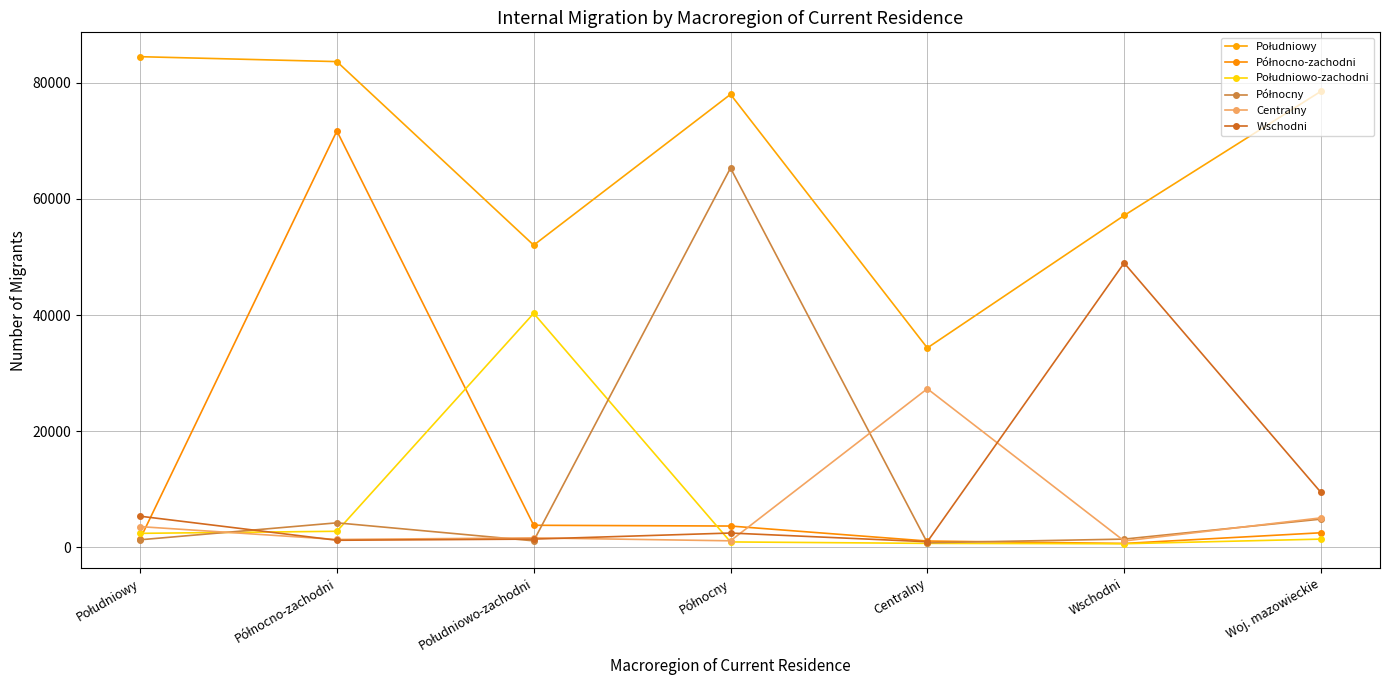

True or false: Północny has more than 0 interior local peaks.

True